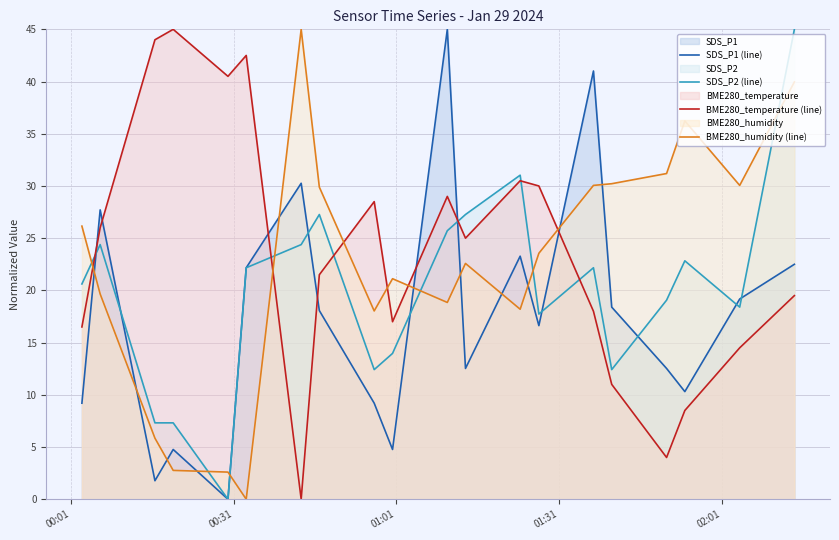

After their last crossing, which series has the higher values: BME280_humidity (line) or SDS_P1 (line)?

BME280_humidity (line)